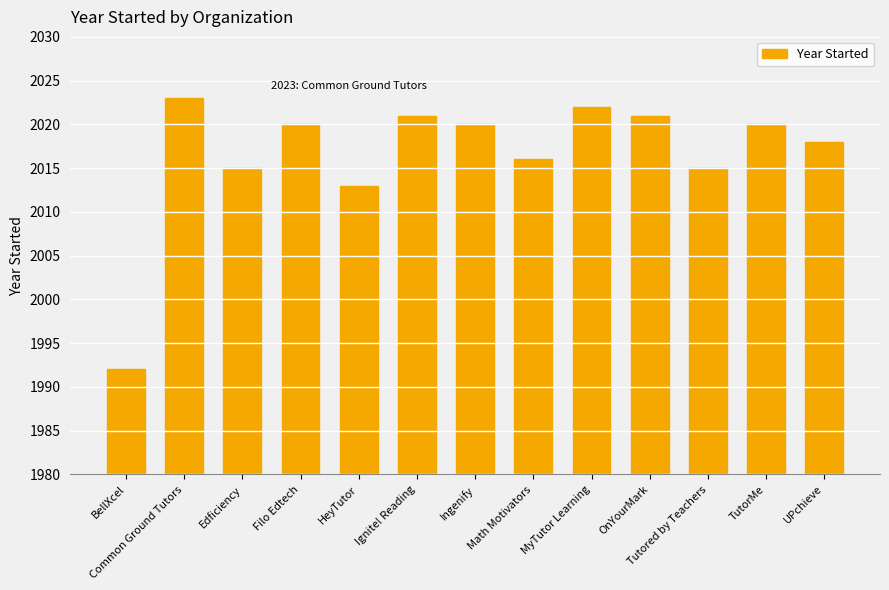

Is it true that the value at TutorMe is 2020?

True